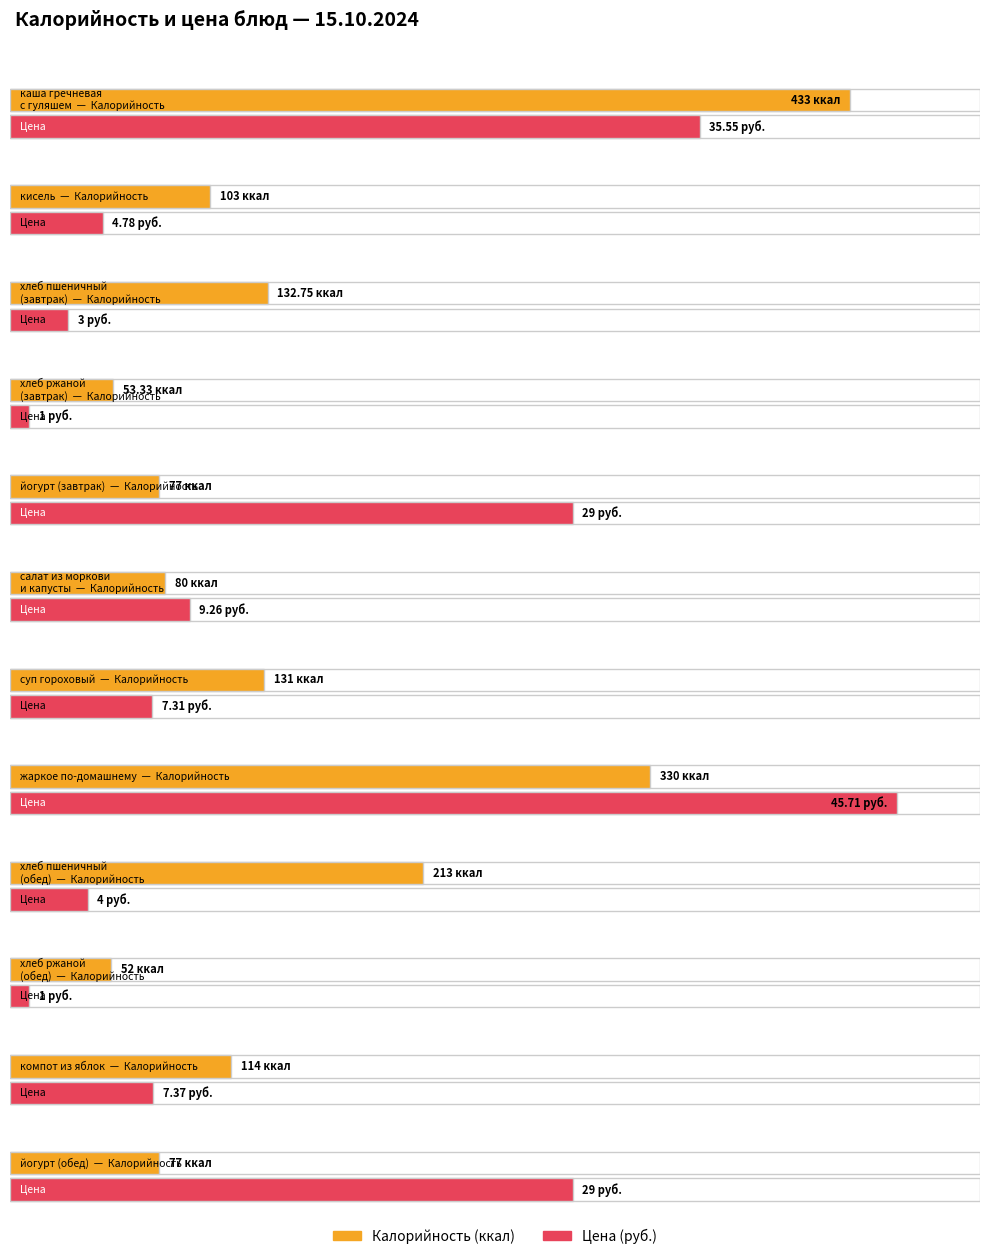

The Цена series shows 1.0 at хлеб ржаной
(обед). True or false?

True